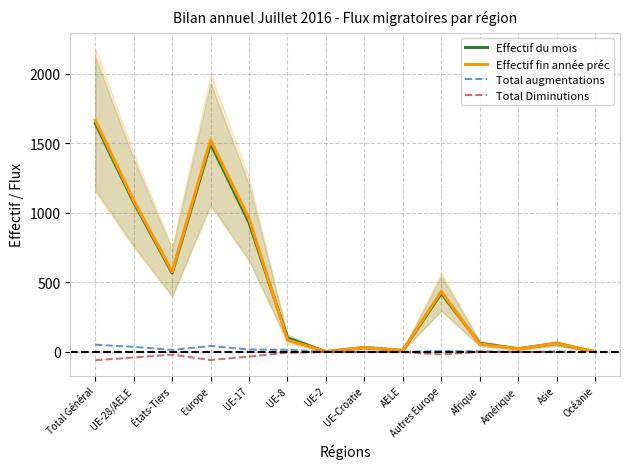

What is the difference between the maximum and minimum values in the Effectif fin année préc series?

1663